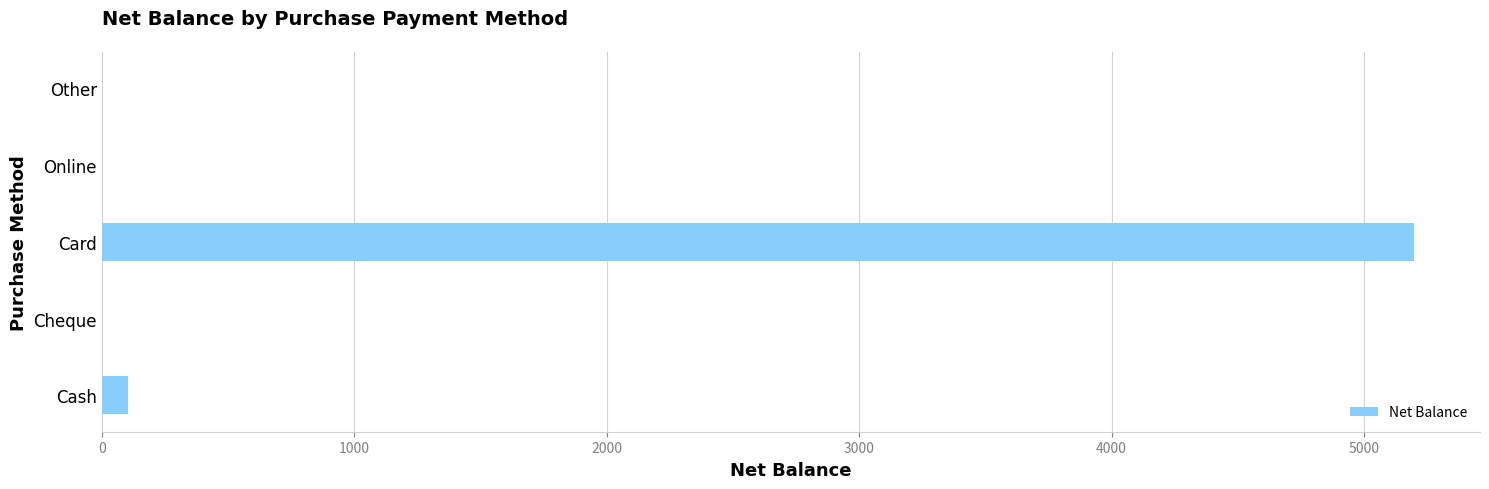

Reading bottom to top, transcribe all the data shown in this chart.

Cash=105	Cheque=0	Card=5200	Online=0	Other=0